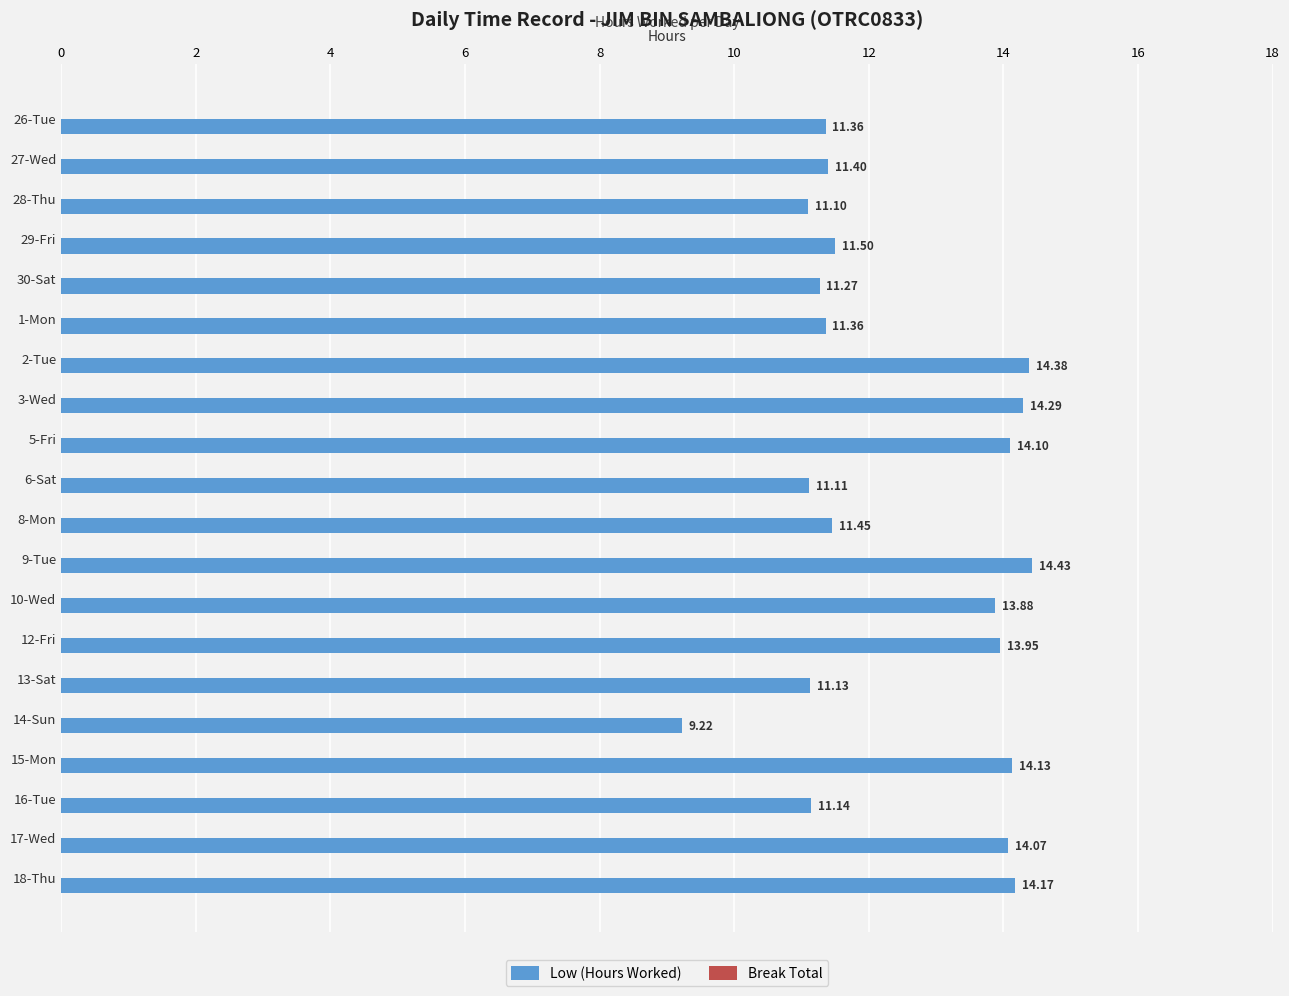

What is the difference between the maximum and minimum values?

5.2